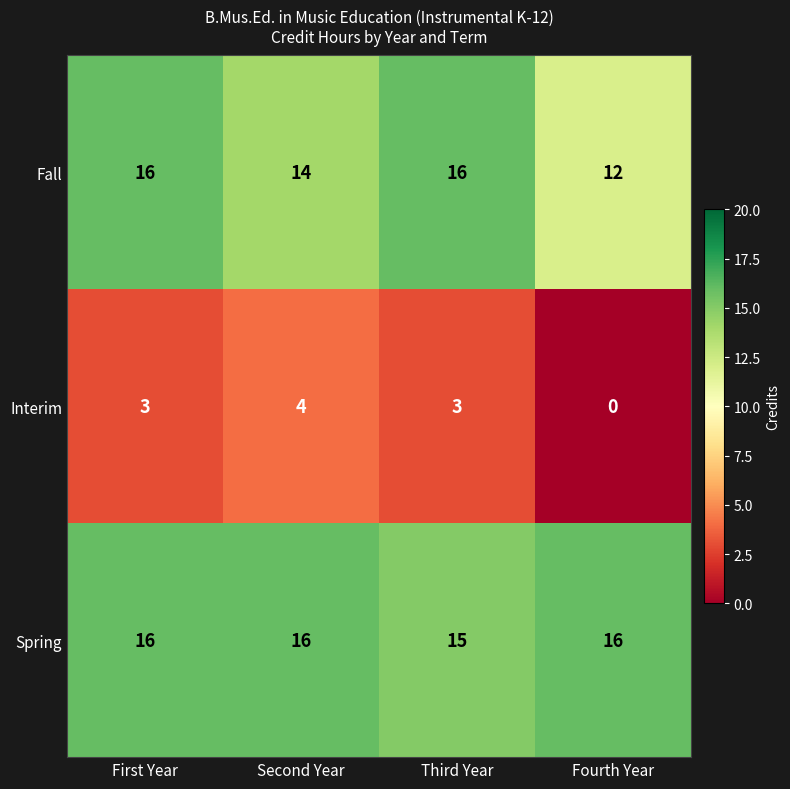

Which series changed the most between First Year and Third Year?

Spring